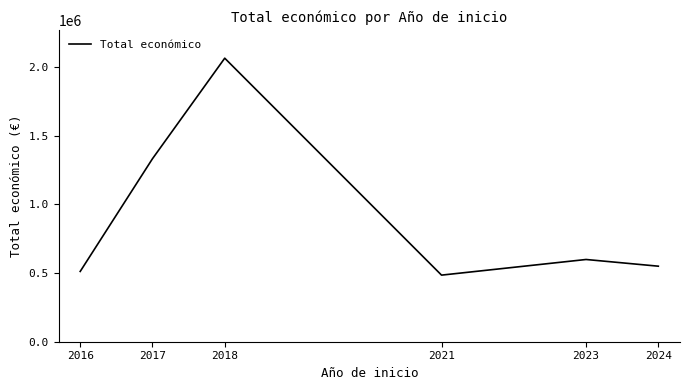

What is the difference between the maximum and minimum values?

1579942